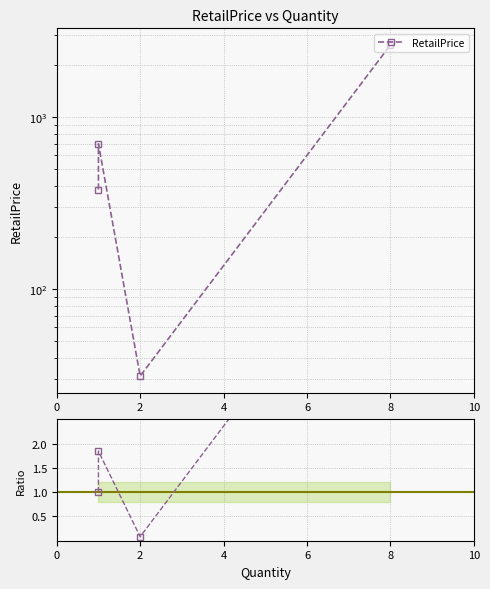

At 2, list the series in order from largest to smallest.

RetailPrice, Ratio to base